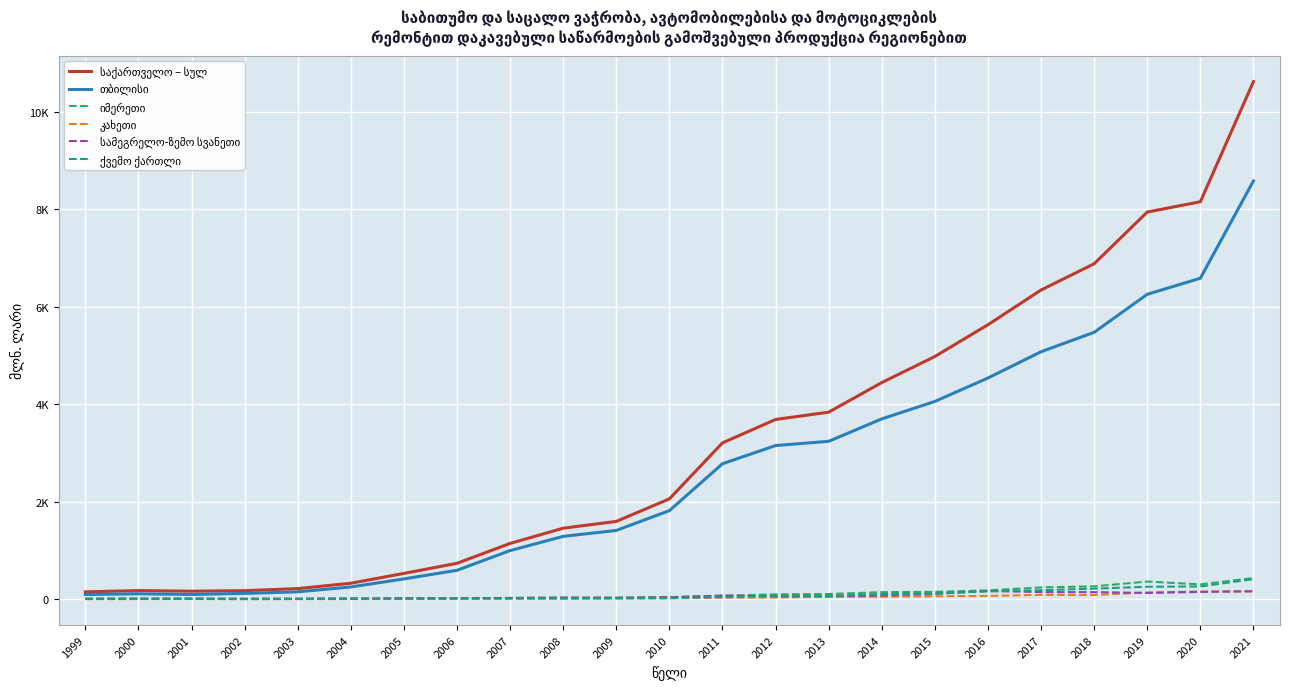

True or false: კახეთი has a value of 91.0 at 2017.

True